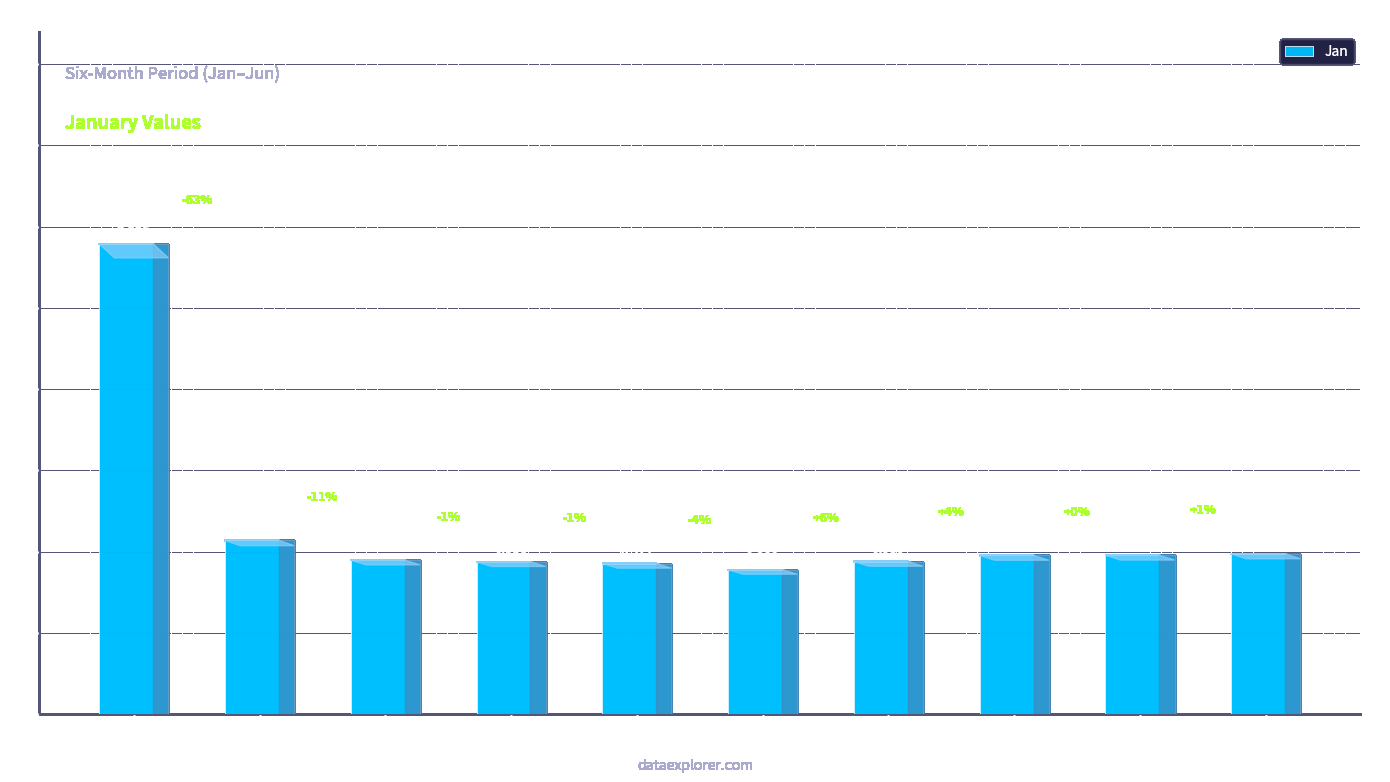

Rank the categories by value from highest to lowest.

pct05, pct15, pct95, pct85, pct75, pct25, pct65, pct35, pct45, pct55